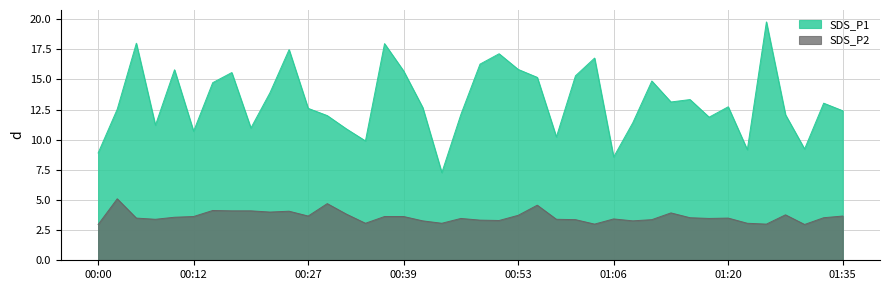

Reading right to left, list all the values displayed in this chart.

SDS_P1: 01:35=12.4	01:33=13.0	01:30=9.2	01:28=12.1	01:25=19.8	01:23=9.2	01:20=12.7	01:18=11.9	01:16=13.3	01:13=13.1	01:11=14.9	01:08=11.4	01:06=8.6	01:03=16.8	01:01=15.3	00:58=10.2	00:56=15.2	00:53=15.8	00:51=17.1	00:49=16.3	00:46=12.1	00:44=7.3	00:41=12.7	00:39=15.7	00:36=18.0	00:34=9.9	00:32=10.9	00:29=12.0	00:27=12.6	00:24=17.5	00:22=13.9	00:19=11.0	00:17=15.6	00:15=14.7	00:12=10.7	00:10=15.8	00:07=11.2	00:05=18.0	00:02=12.5	00:00=8.9
SDS_P2: 01:35=3.7	01:33=3.5	01:30=3.0	01:28=3.8	01:25=3.0	01:23=3.1	01:20=3.5	01:18=3.5	01:16=3.5	01:13=3.9	01:11=3.4	01:08=3.3	01:06=3.4	01:03=3.0	01:01=3.4	00:58=3.4	00:56=4.6	00:53=3.7	00:51=3.3	00:49=3.3	00:46=3.5	00:44=3.1	00:41=3.3	00:39=3.6	00:36=3.6	00:34=3.1	00:32=3.8	00:29=4.7	00:27=3.7	00:24=4.1	00:22=4.0	00:19=4.1	00:17=4.1	00:15=4.1	00:12=3.6	00:10=3.6	00:07=3.4	00:05=3.5	00:02=5.1	00:00=3.0